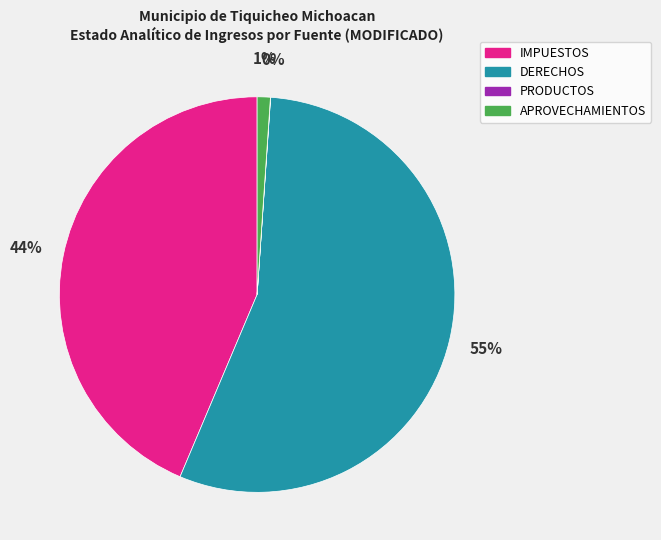

Which slice is the largest?

DERECHOS